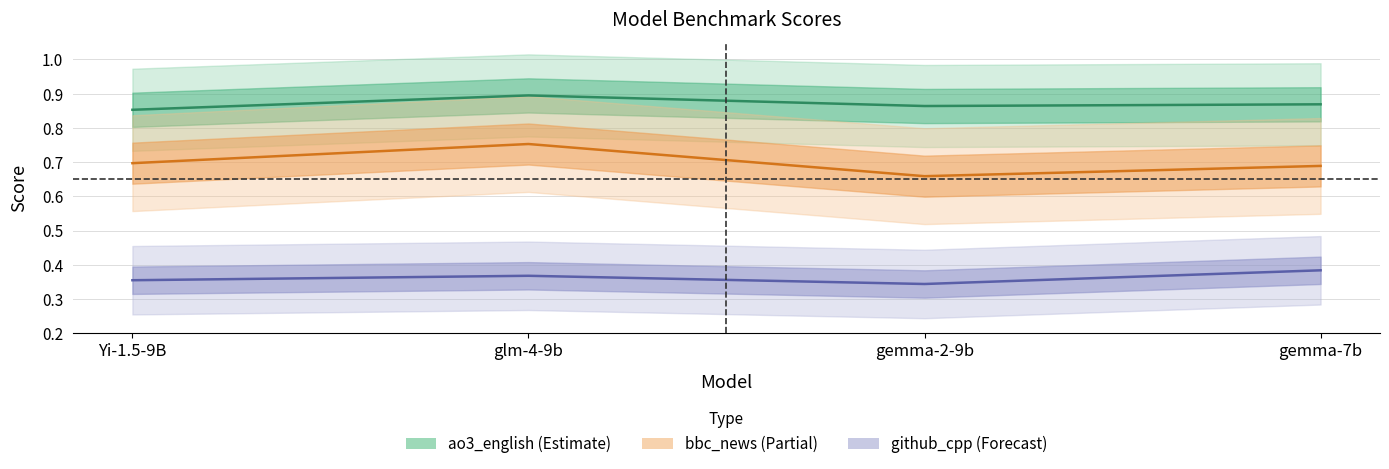

Where is the first local minimum for bbc_news?

gemma-2-9b